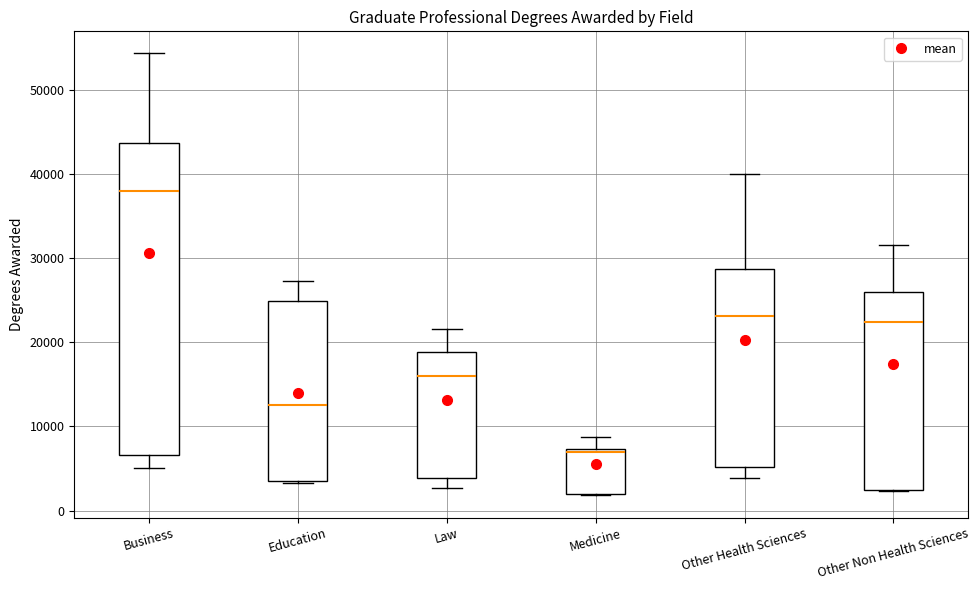

Reading left to right, read every box against the y-axis: the position of its median line, the range the box covers, and the ends of its whiskers. The values are not printed on the chart, so give them approximately, as read against the axis.

Business: median 38000, box 7000 to 44000, whiskers 5000 to 54000
Education: median 13000, box 4000 to 25000, whiskers 3000 to 27000
Law: median 16000, box 4000 to 19000, whiskers 3000 to 22000
Medicine: median 7000 (just below the box's upper edge), box 2000 to 7000, whiskers 2000 to 9000
Other Health Sciences: median 23000, box 5000 to 29000, whiskers 4000 to 40000
Other Non Health Sciences: median 22000, box 2000 to 26000, whiskers 2000 to 32000